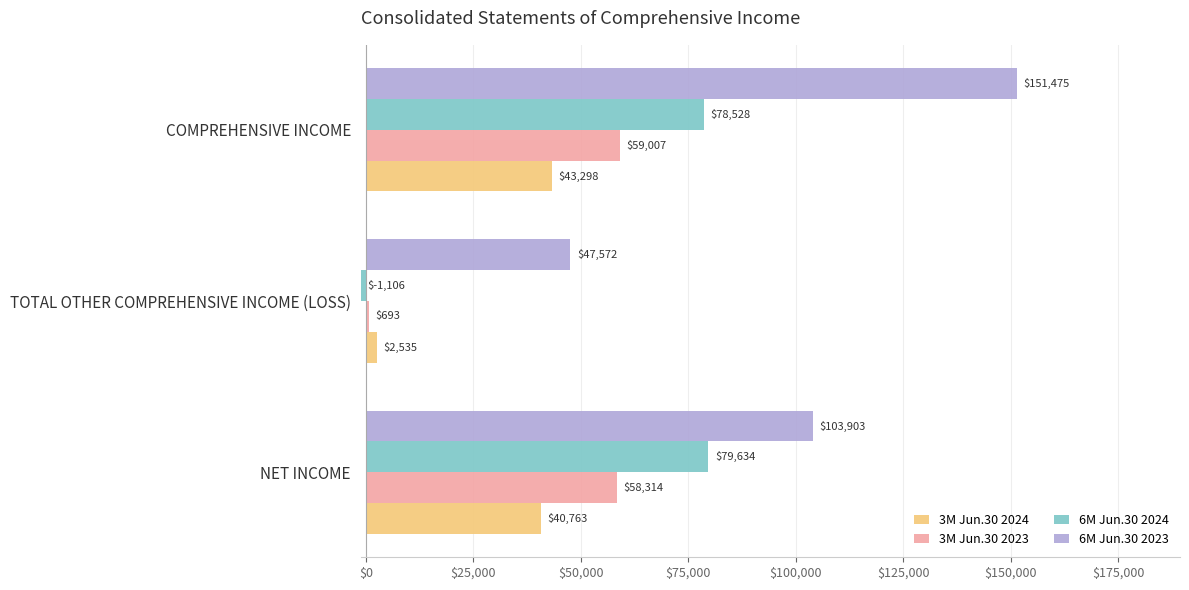

Count the number of data series in this chart.

4